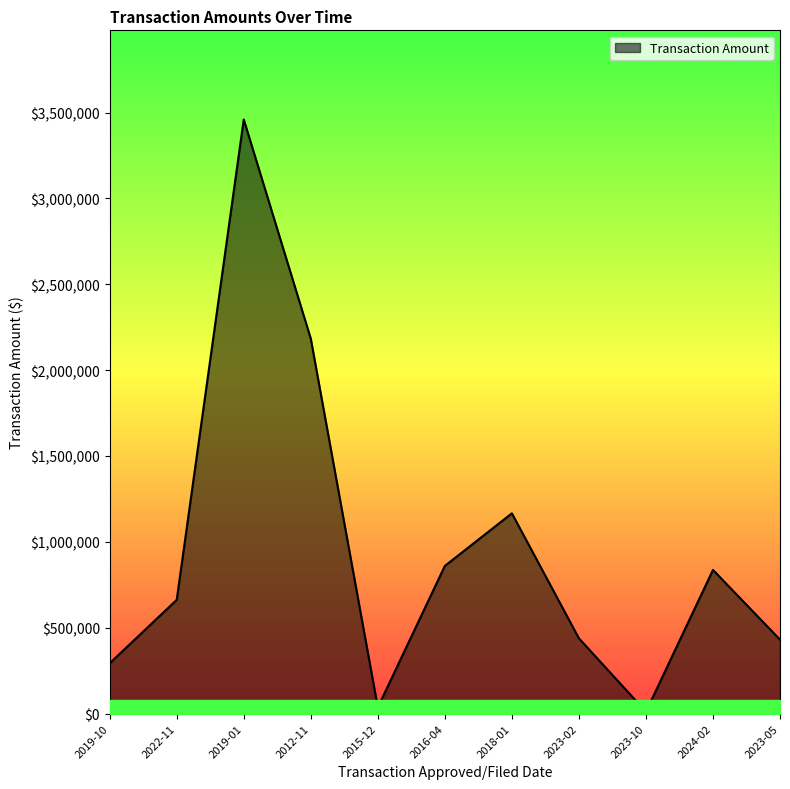

What is the greatest value displayed?

3460163.0